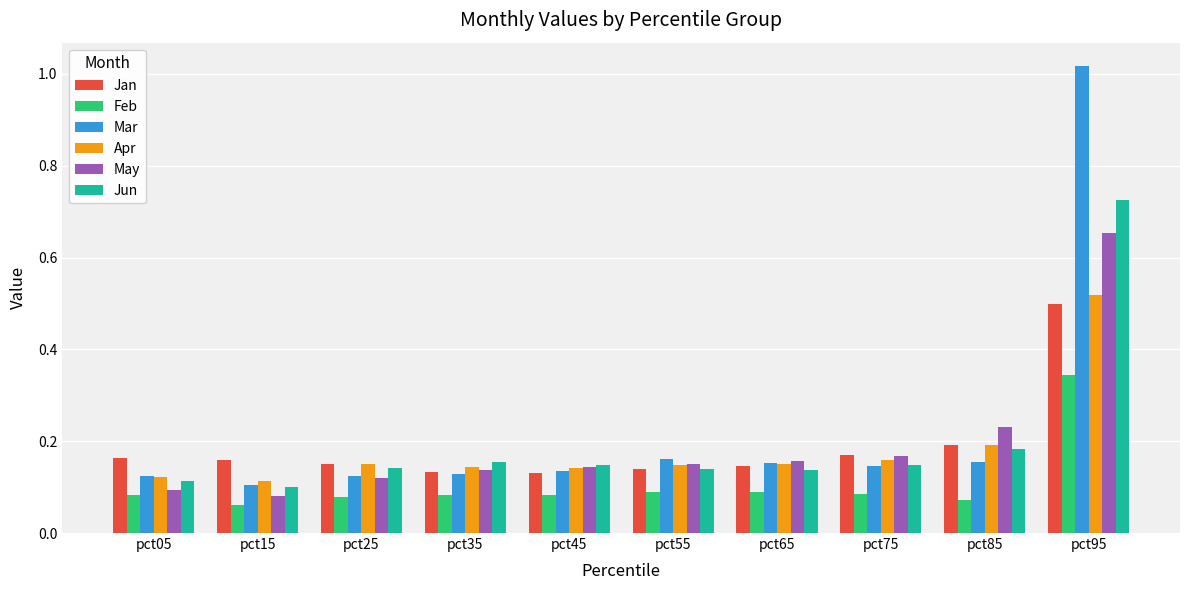

What are all the series names shown in the legend?

Jan, Feb, Mar, Apr, May, Jun